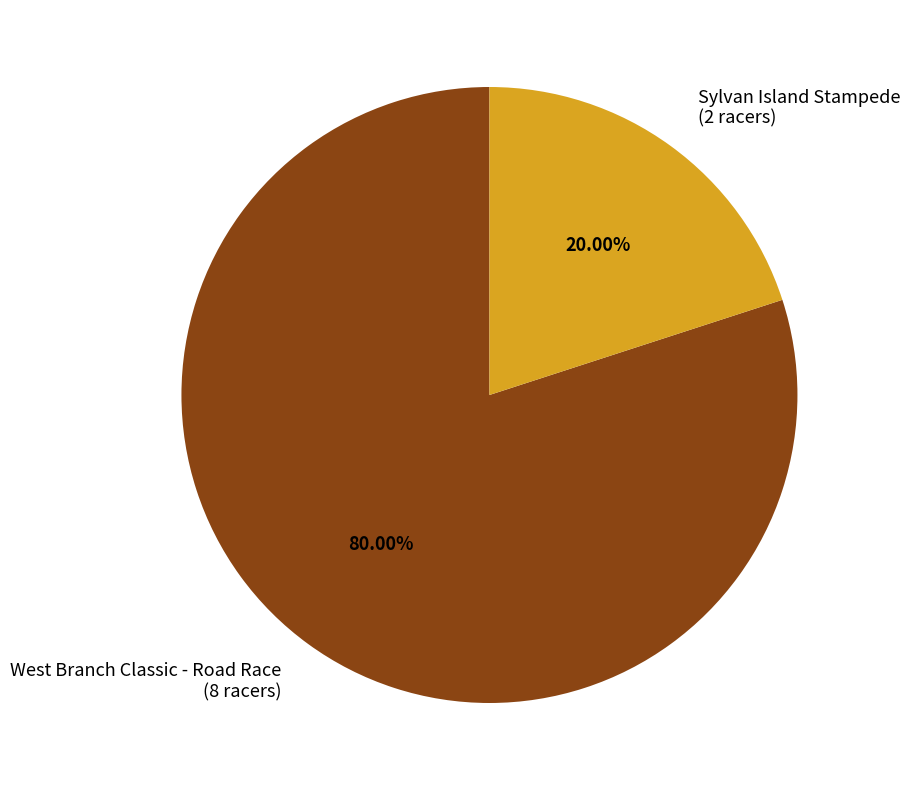

Count the number of slices in the pie.

2